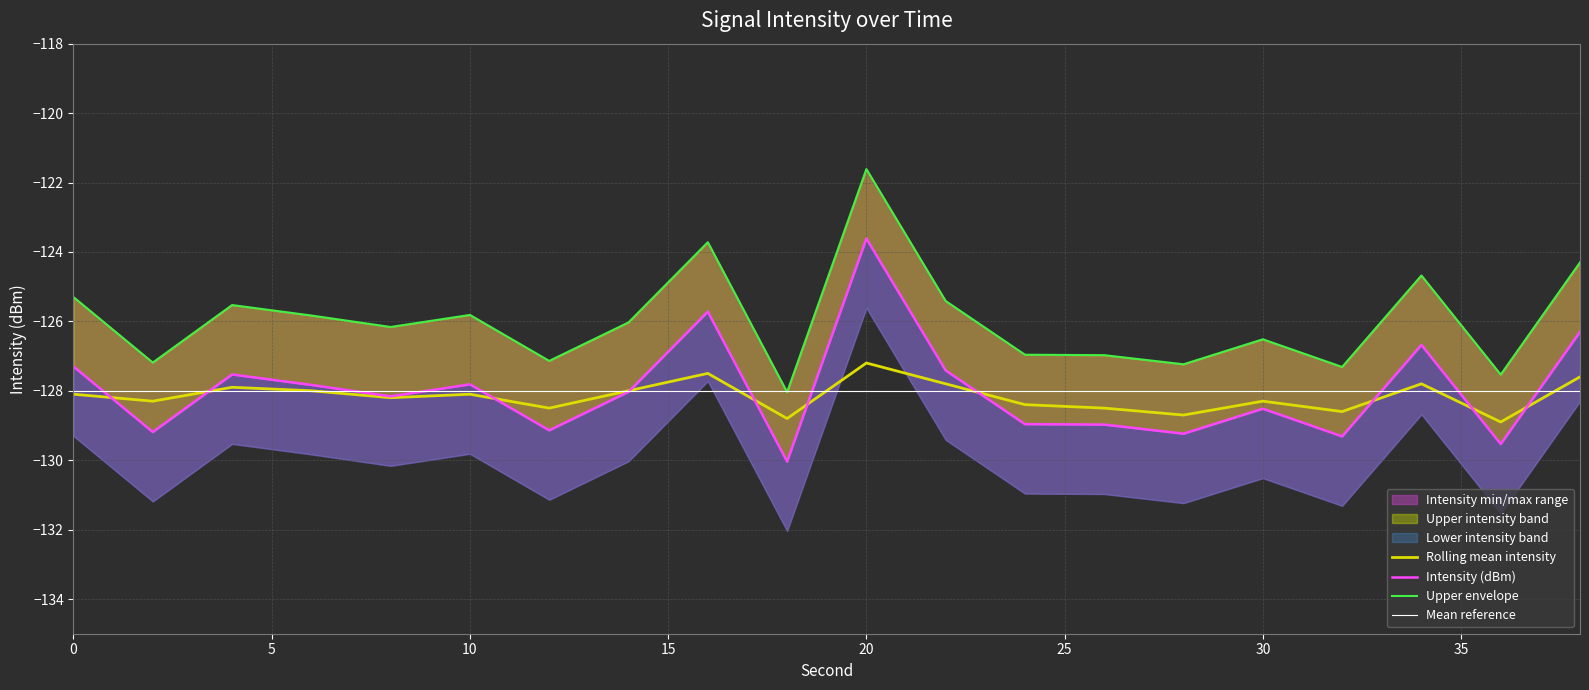

Rank the categories by intensity_upper value from lowest to highest.

18, 36, 32, 28, 2, 12, 26, 24, 30, 8, 14, 6, 10, 4, 22, 0, 34, 38, 16, 20